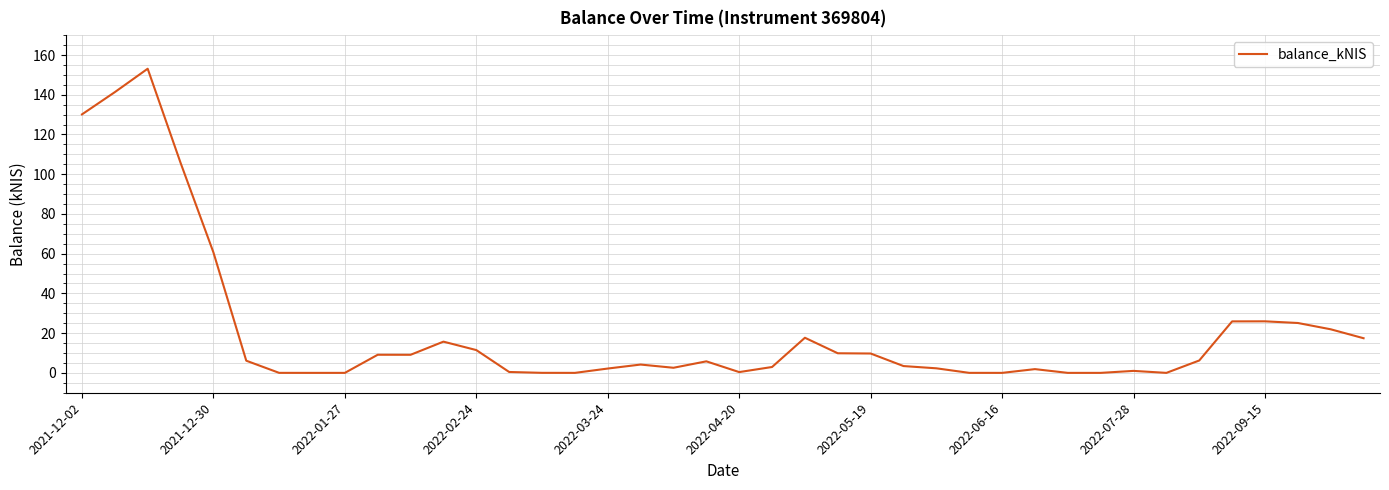

What is the difference between the maximum and minimum values?

153.1